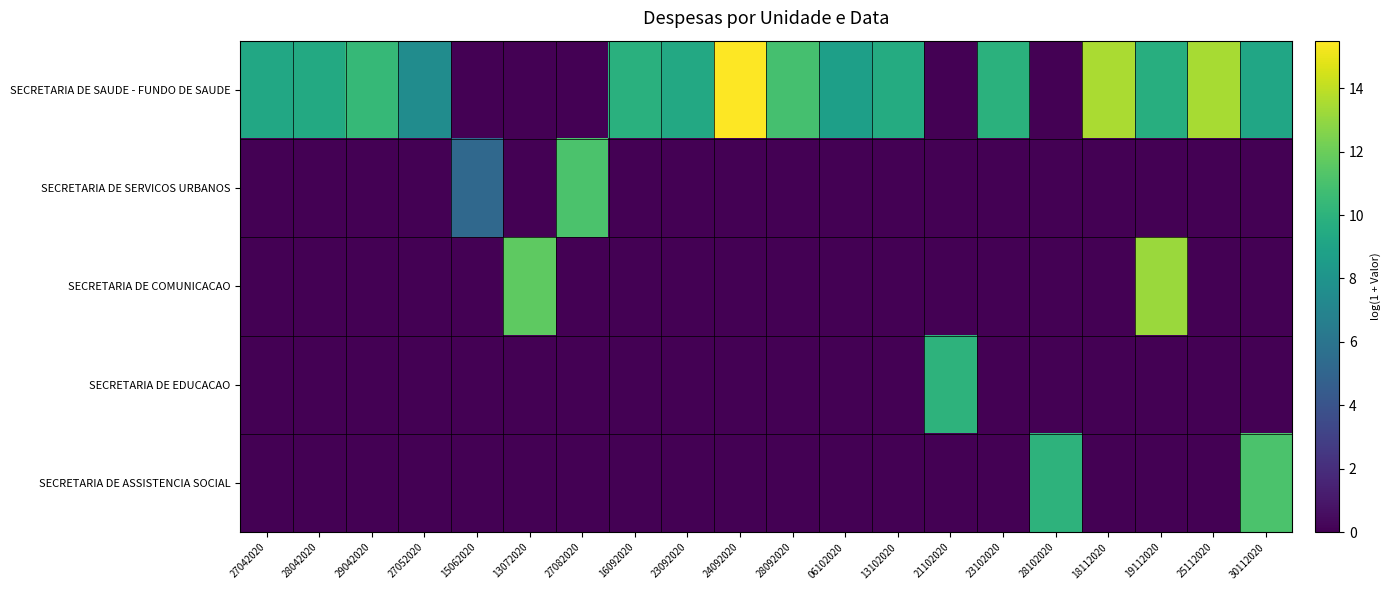

Which series has the largest range (max minus min)?

SECRETARIA DE SAUDE - FUNDO DE SAUDE